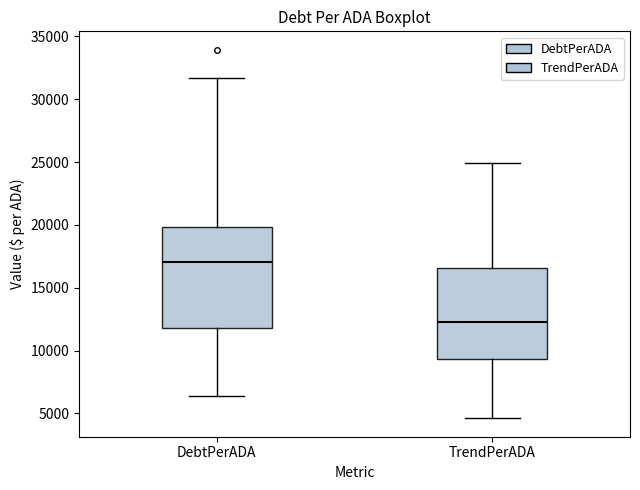

Reading left to right, transcribe this box plot: for each box, give where its median line is, the range the box spans, and where its two whiskers end, as read against the y-axis. The values are not printed on the chart, so give them approximately, as read against the axis.

DebtPerADA: median 17000, box 12000 to 20000, whiskers 6500 to 31500
TrendPerADA: median 12500, box 9500 to 16500, whiskers 4500 to 25000